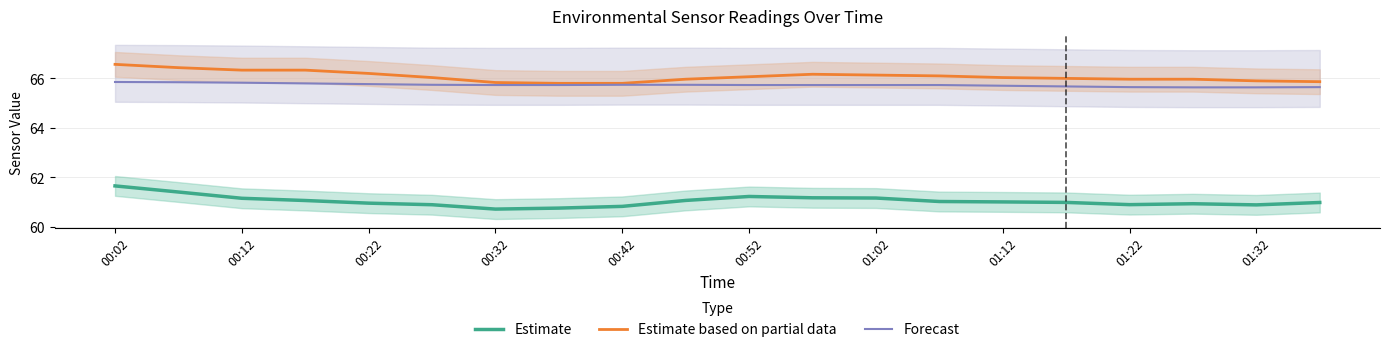

Which category has the highest value across all series?

00:02